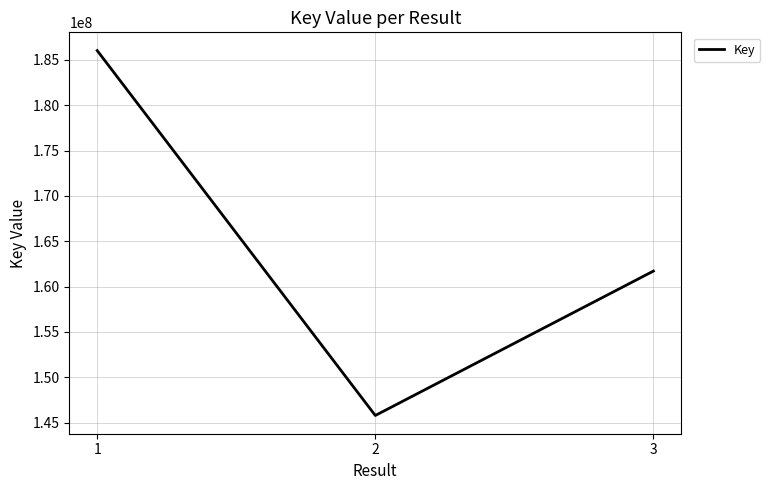

What is the change in value from 1 to 3?

-24326990